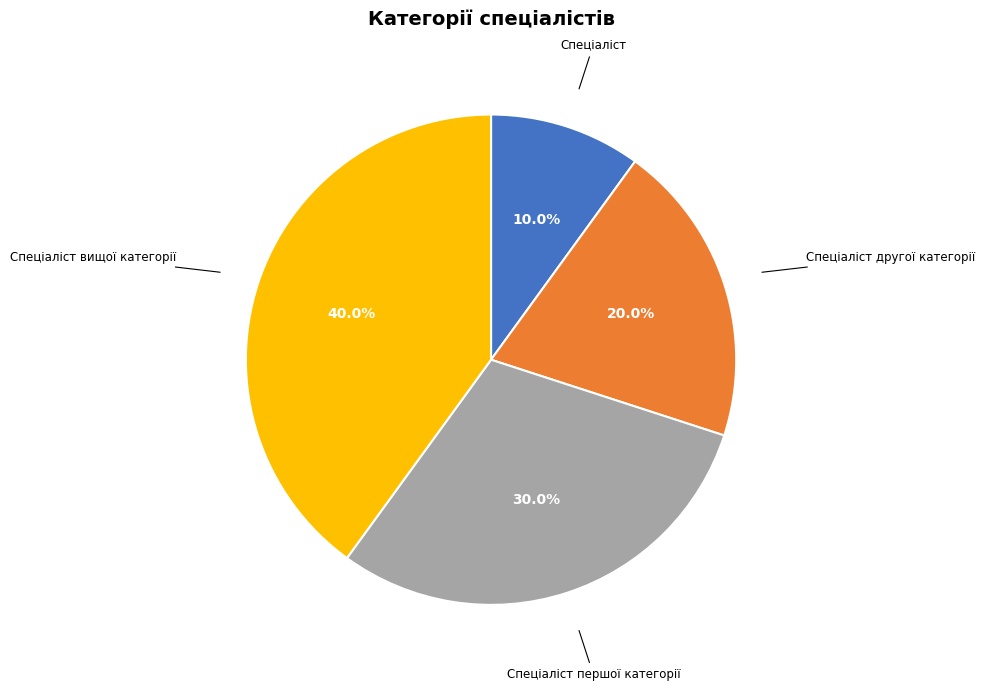

Does Спеціаліст другої категорії represent more than half of the total?

No